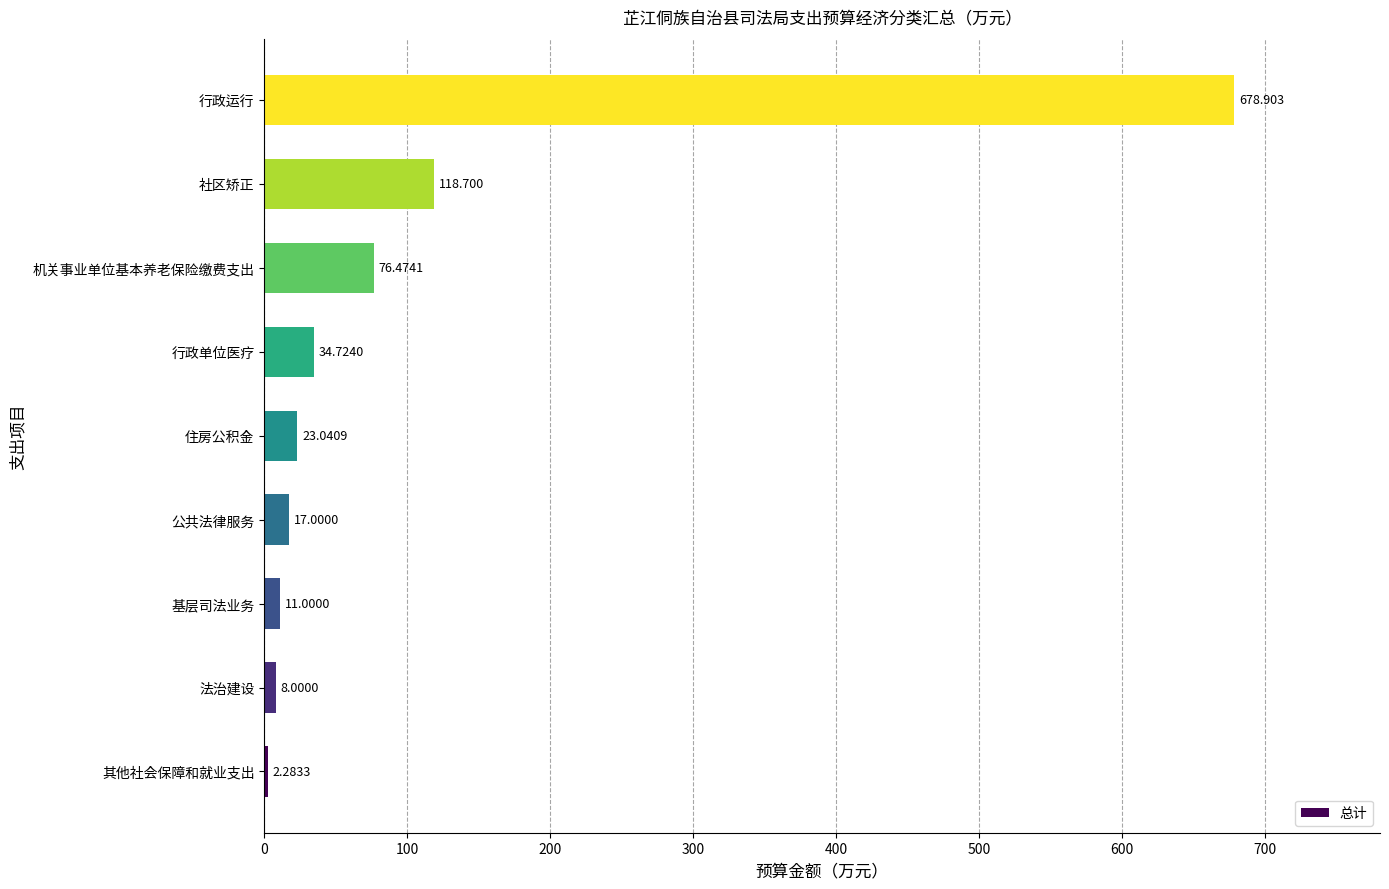

Which has a higher value, 社区矫正 or 行政运行?

行政运行